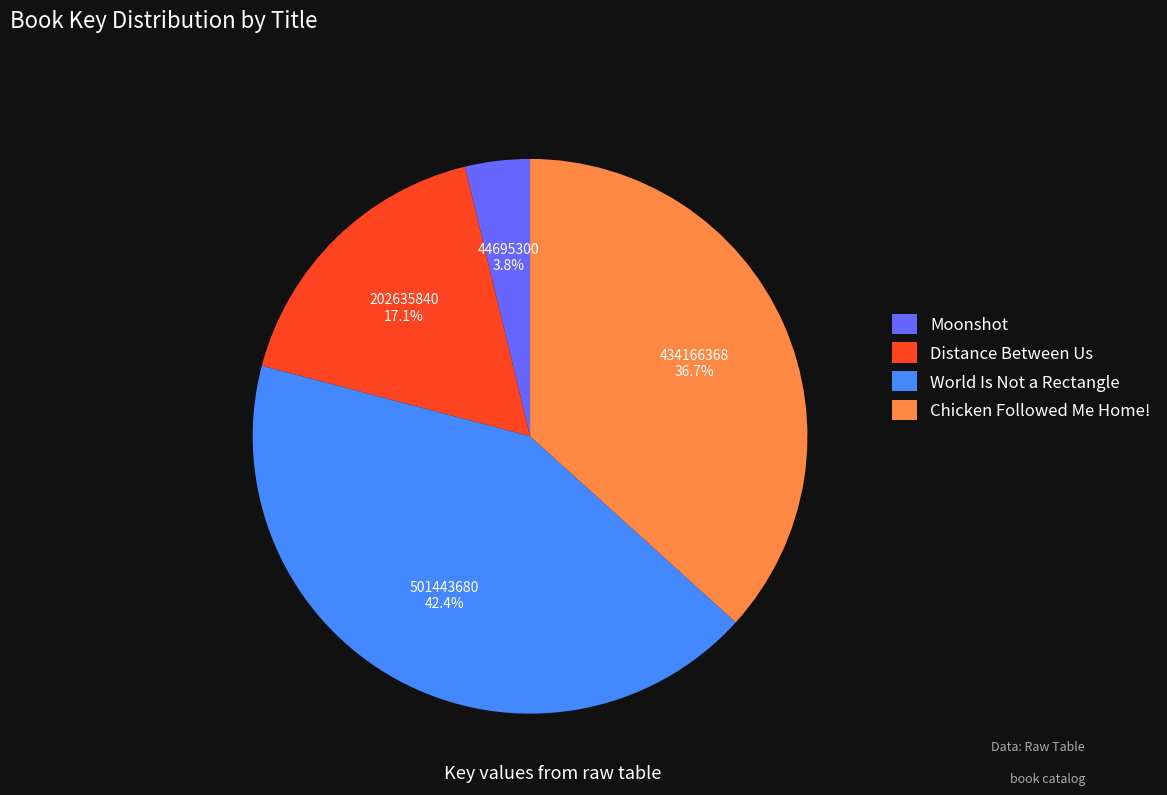

Rank the categories by value from highest to lowest.

World Is Not a Rectangle, Chicken Followed Me Home!, Distance Between Us, Moonshot